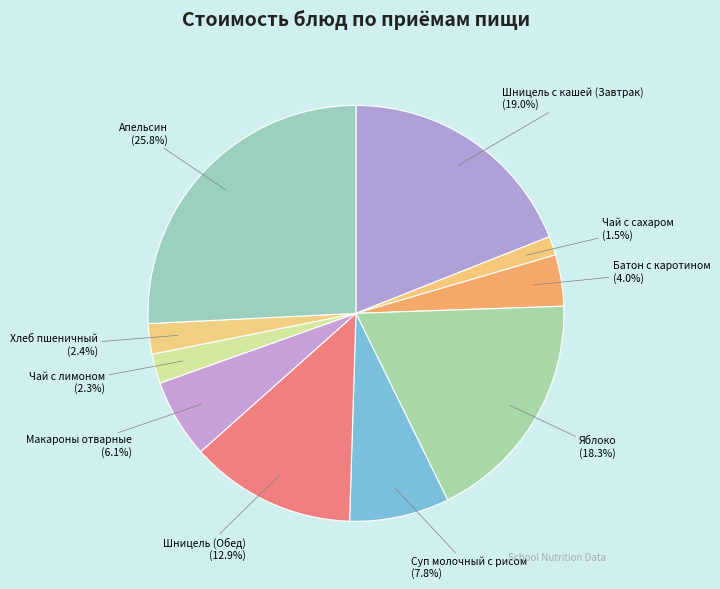

To the nearest percent, what is the combined percentage of Чай с сахаром and Шницель (Обед)?

14%